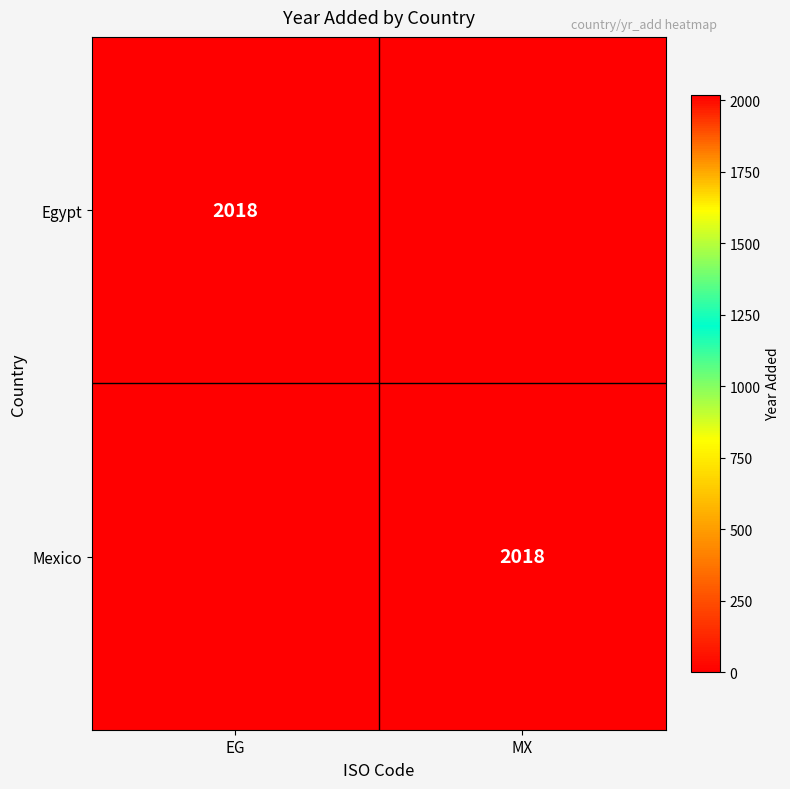

True or false: Egypt has a value of 2018 at EG.

True